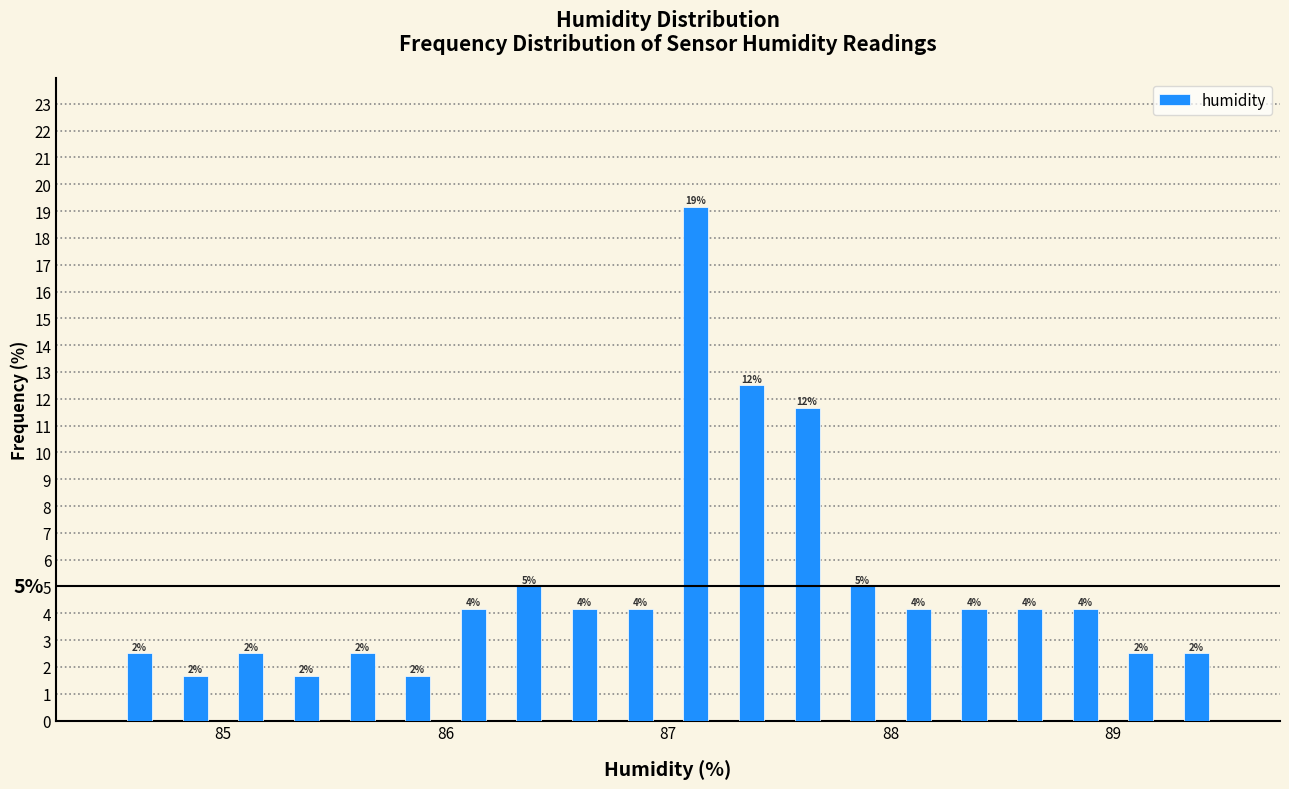

Read against the x-axis, roughly where is the centre of the tallest bar?

87.1